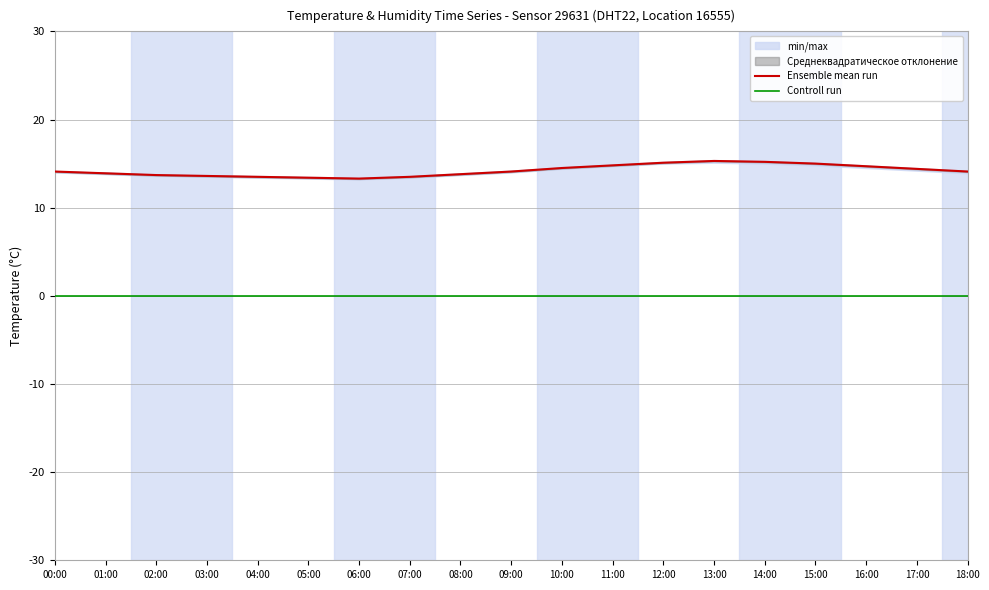

At 09:00, list the series in order from smallest to largest.

Controll run, Ensemble mean run